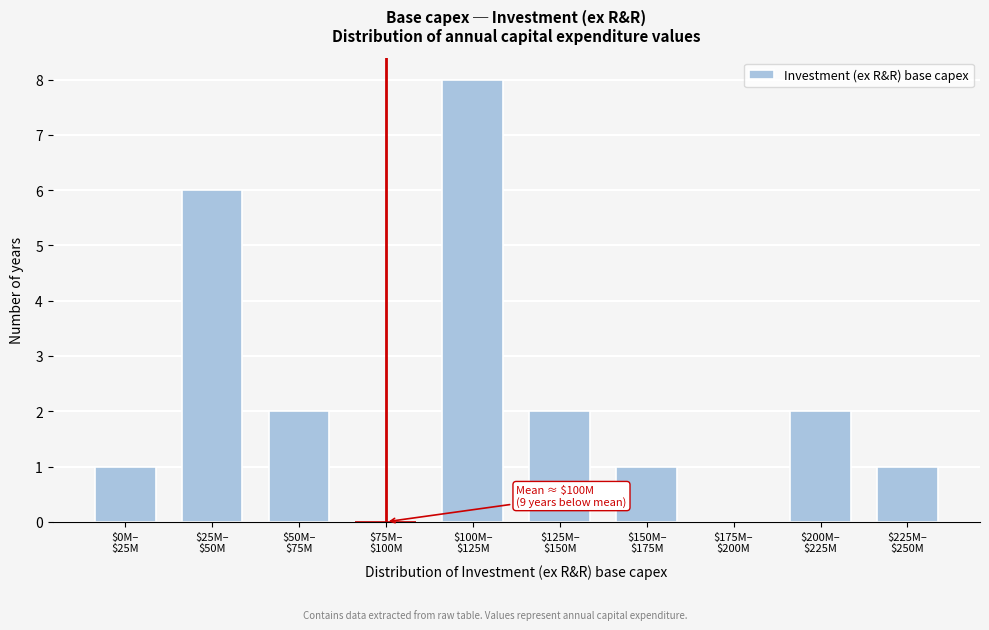

What is the maximum value shown in the chart?

8